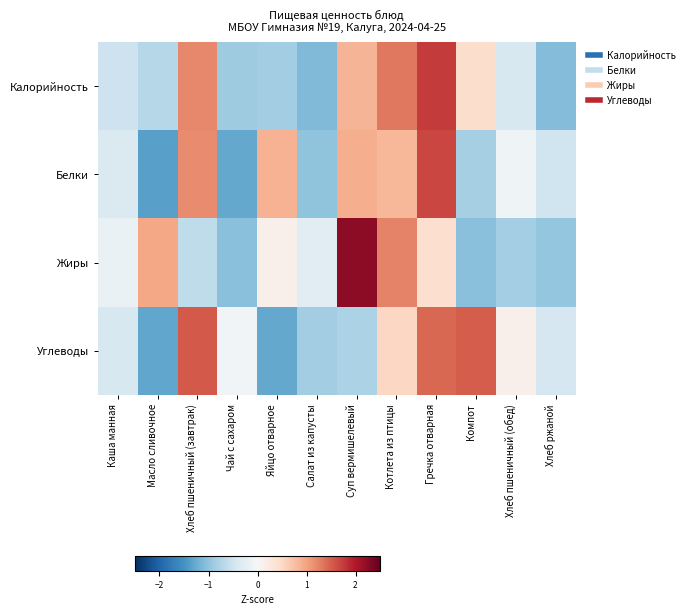

Which category has the highest value across all series?

Суп вермишелевый